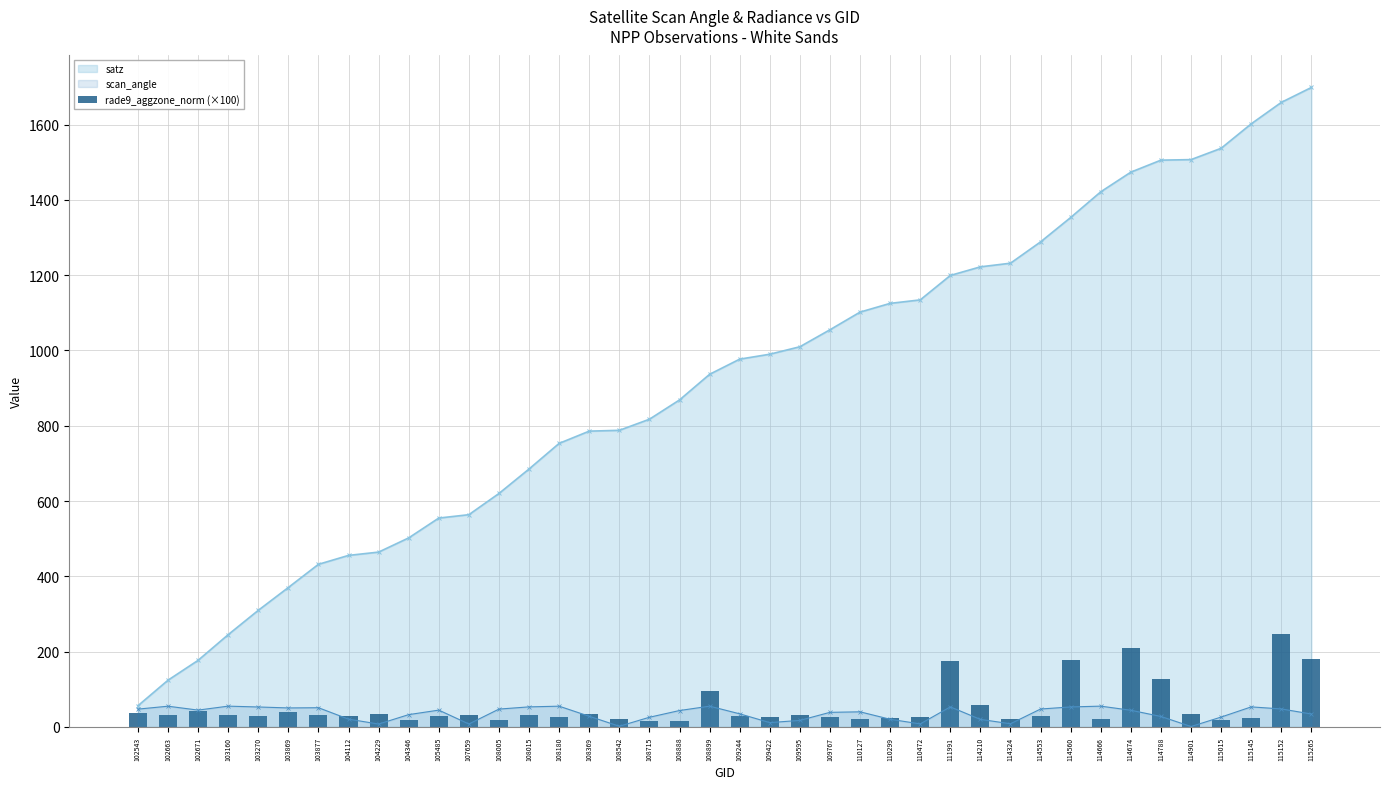

What is the value of the satz point at the 4th from the left?

245.1